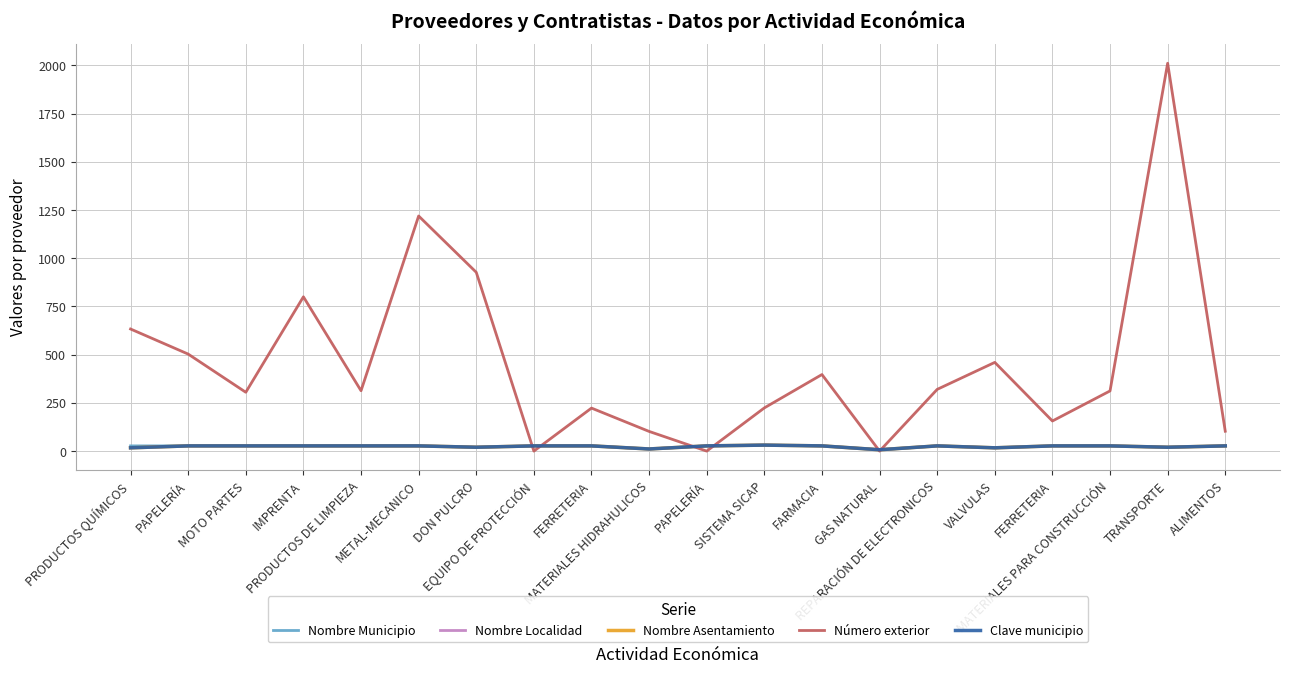

Is the value of Nombre Asentamiento at DON PULCRO greater than the value of Nombre Municipio at DON PULCRO?

No